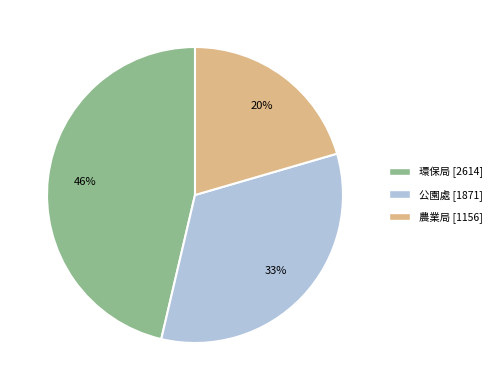

Is the sum of 環保局 and 農業局 greater than half?

Yes